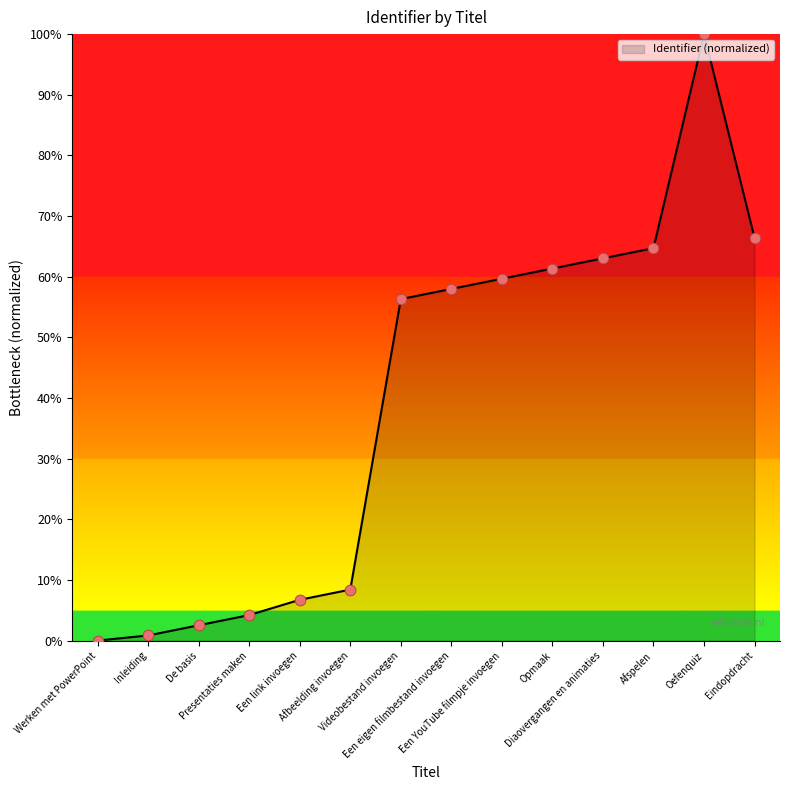

What is the change in value from Inleiding to Een link invoegen?

+5.9